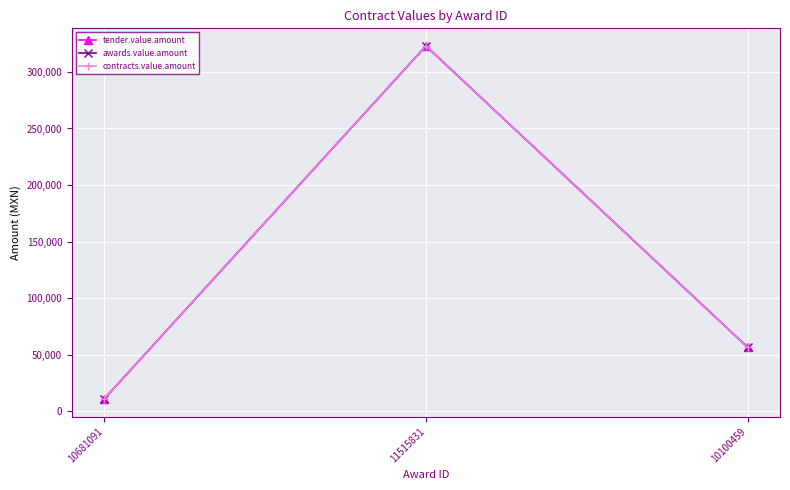

Is this an area chart (filled region under the line)?

No